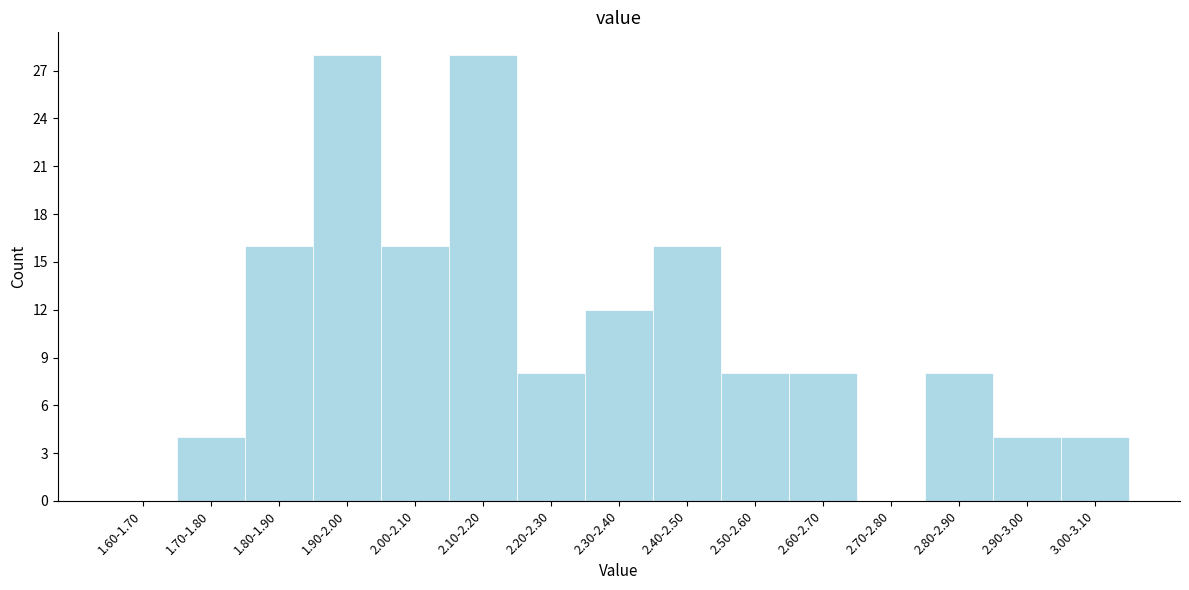

Reading right to left, transcribe all the data shown in this chart.

3.00-3.10=4	2.90-3.00=4	2.80-2.90=8	2.70-2.80=0	2.60-2.70=8	2.50-2.60=8	2.40-2.50=16	2.30-2.40=12	2.20-2.30=8	2.10-2.20=28	2.00-2.10=16	1.90-2.00=28	1.80-1.90=16	1.70-1.80=4	1.60-1.70=0